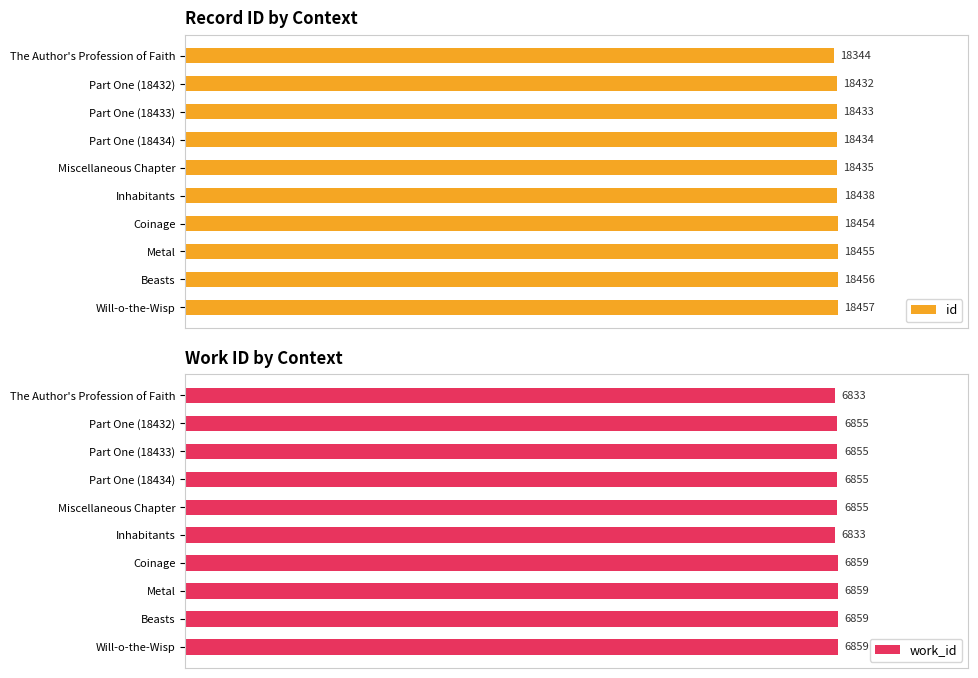

Between Part One (18432) and Part One (18433), which series saw the biggest shift?

id